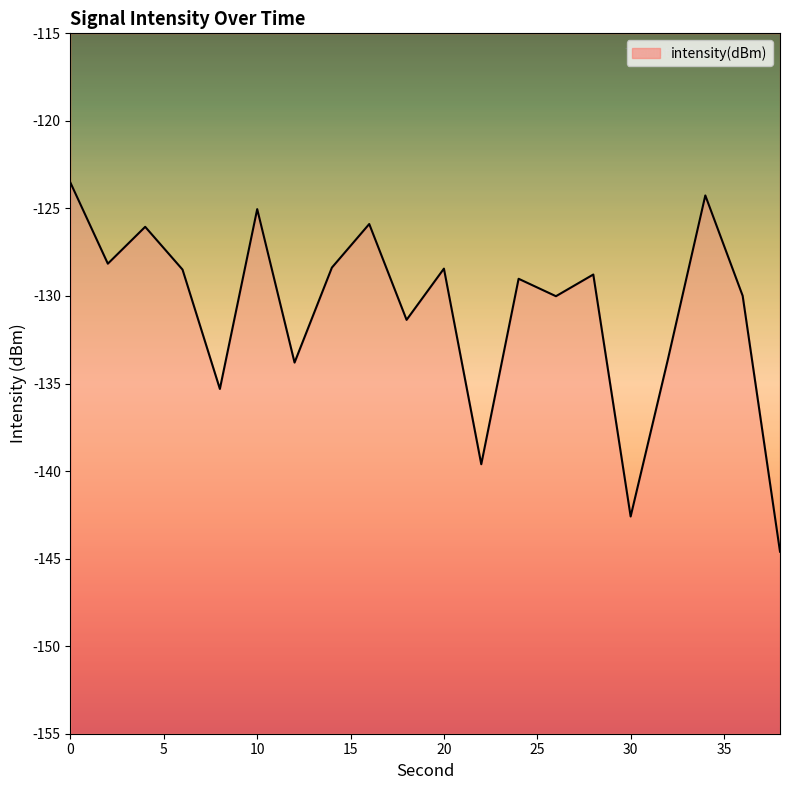

Is it true that the value at 16 is -212.0?

False